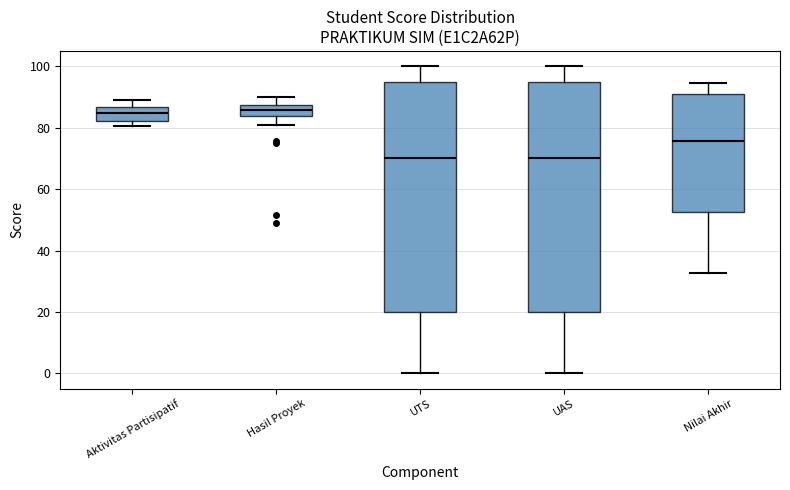

Where does the lower whisker of the box for UTS end on the y-axis? The values are not printed on the chart, so give them approximately, as read against the axis.

0